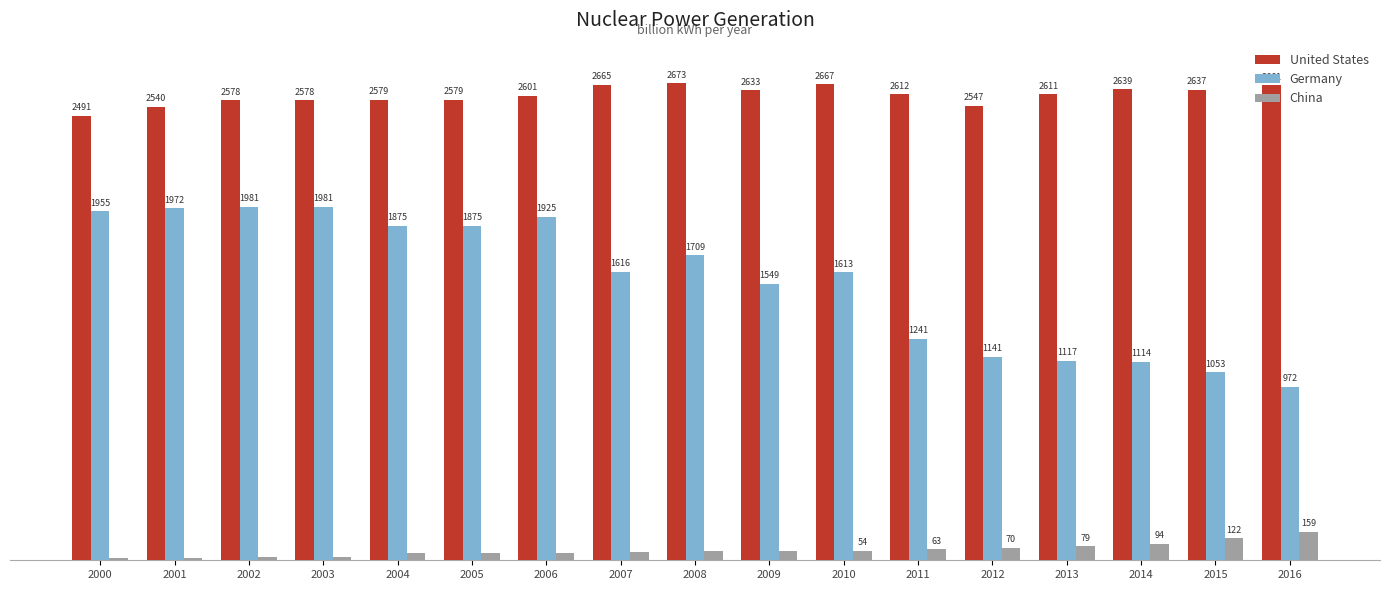

Rank the series at 2000 from highest to lowest value.

United States, Germany, China